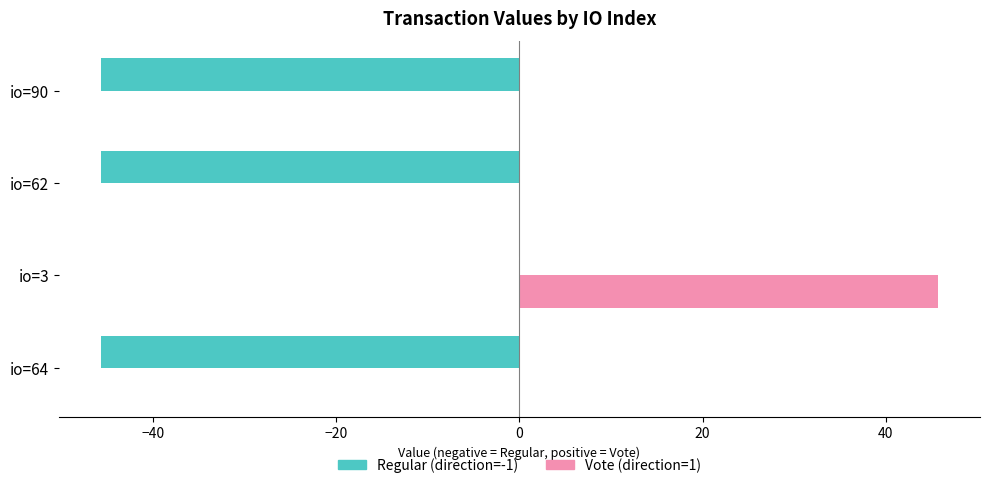

At which category is the sum across all series the highest?

io=3